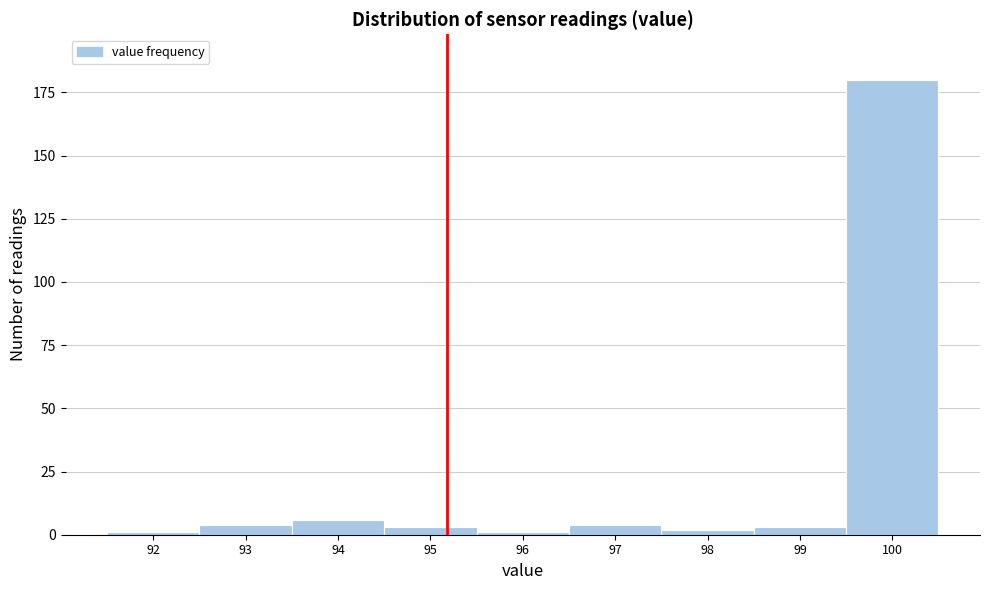

Reading left to right, extract all data points from this chart.

1	4	6	3	1	4	2	3	180